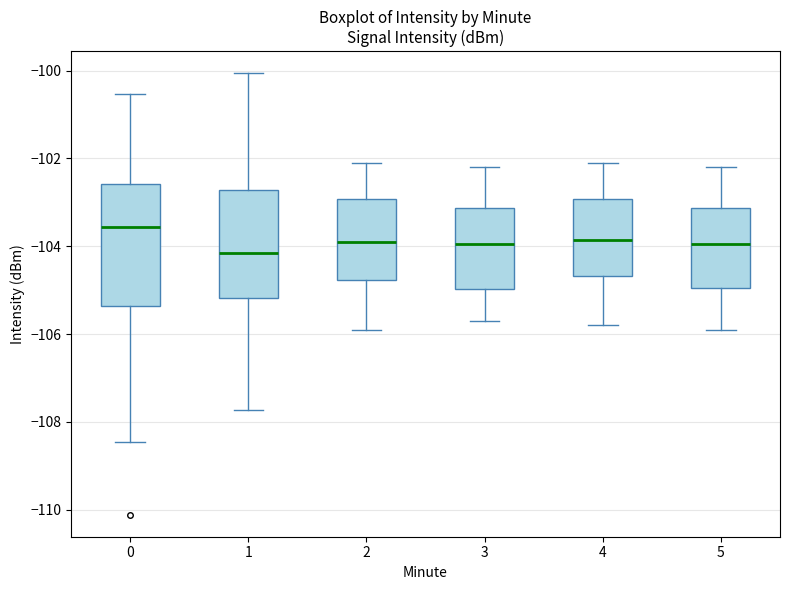

Which box has the lowest median line?

1